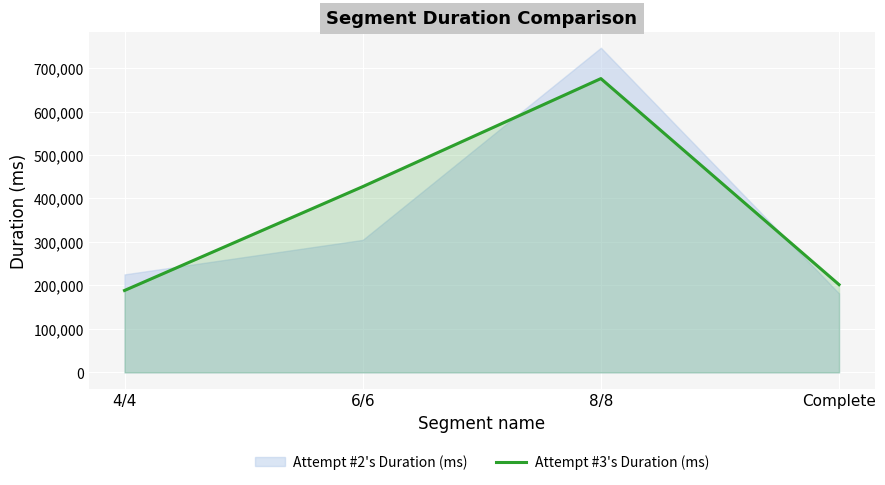

Read the value at 4/4, to the nearest 50.

188400